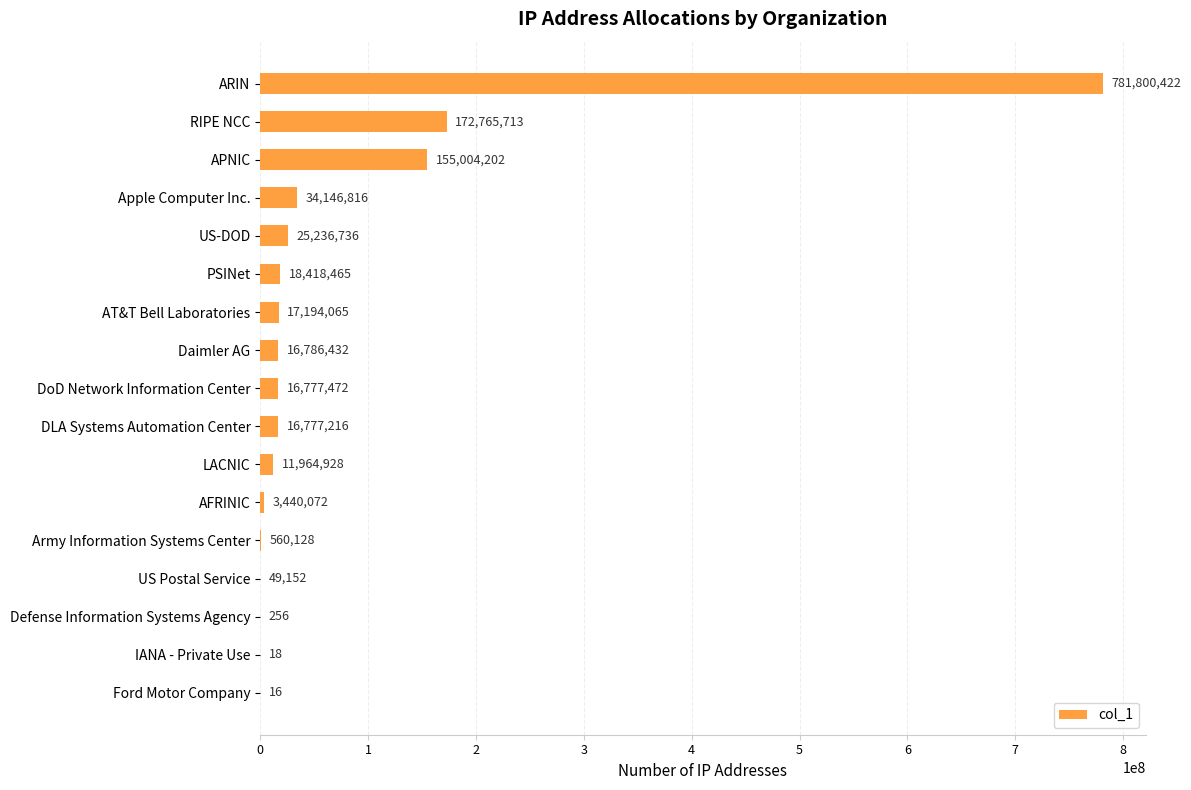

How many distinct data groups are displayed?

1